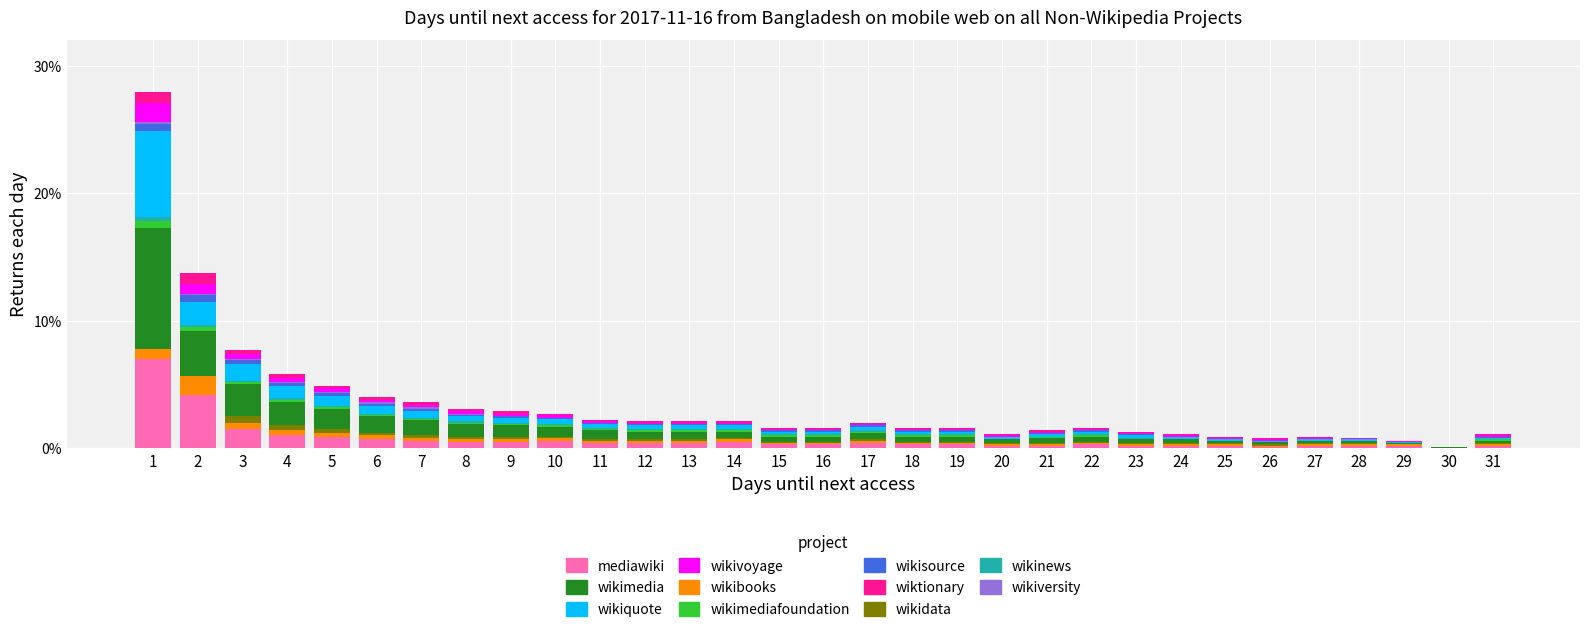

What is the maximum value for mediawiki?

7.0